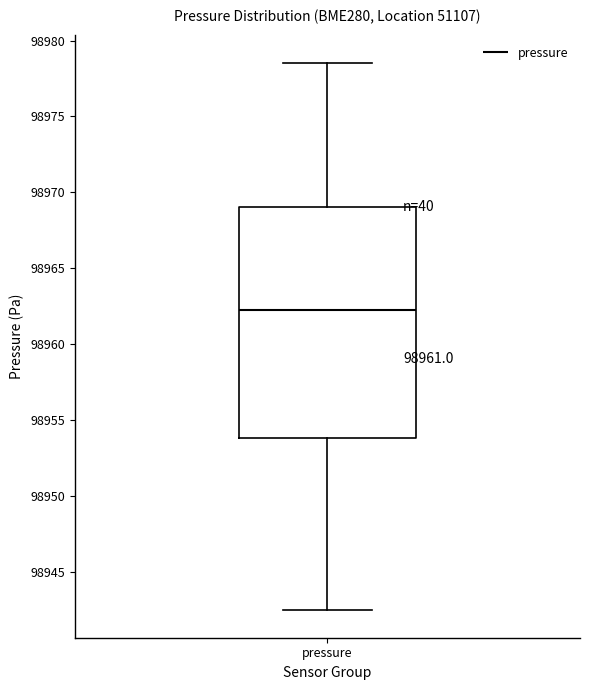

Where is the lower edge of the box for pressure on the y-axis? The values are not printed on the chart, so give them approximately, as read against the axis.

98954.0